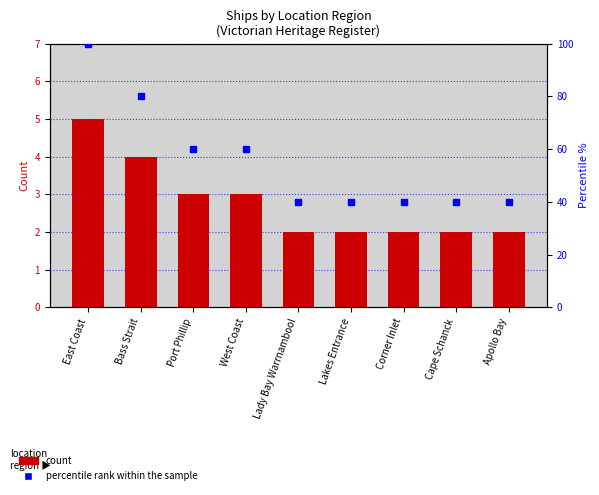

List the series in order of their overall mean, lowest first.

Count, Percentile rank within the sample